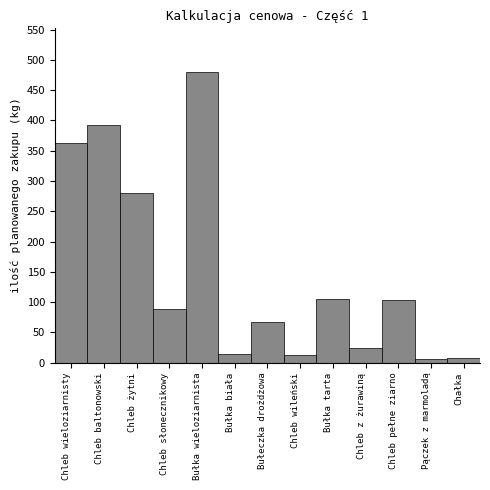

What is the label of the 13th bar from the right?

Chleb wieloziarnisty